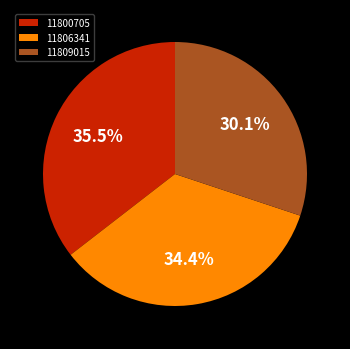

Which category has the smallest portion of the pie?

11809015